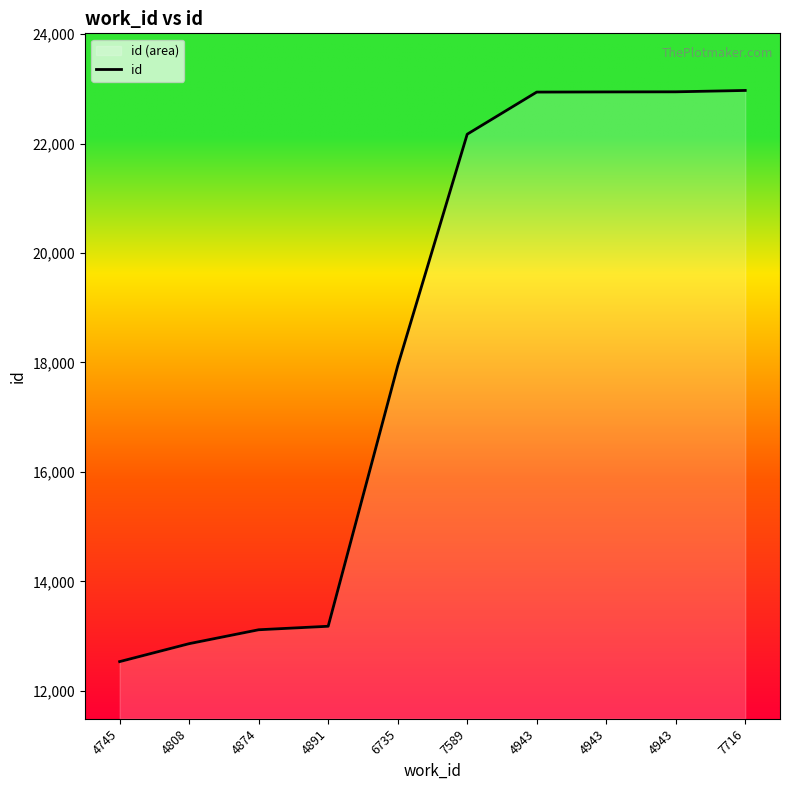

How many categories are shown in the chart?

10